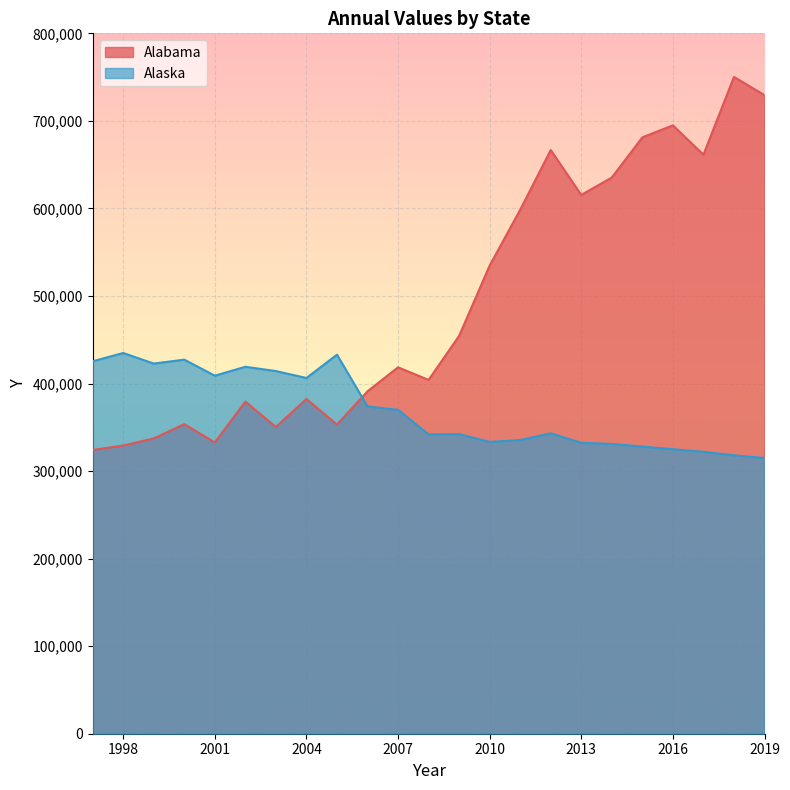

Which has a higher value, 2008 or 2000?

2008